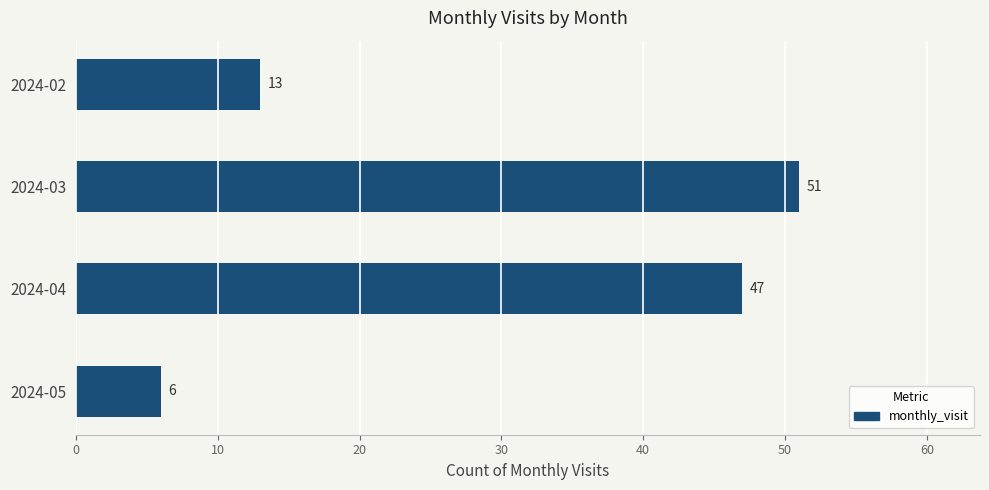

Reading top to bottom, extract all data points from this chart.

2024-02=13	2024-03=51	2024-04=47	2024-05=6